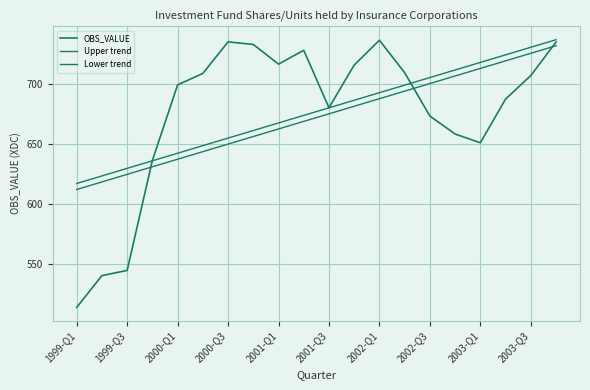

How many lines are shown in the chart?

3